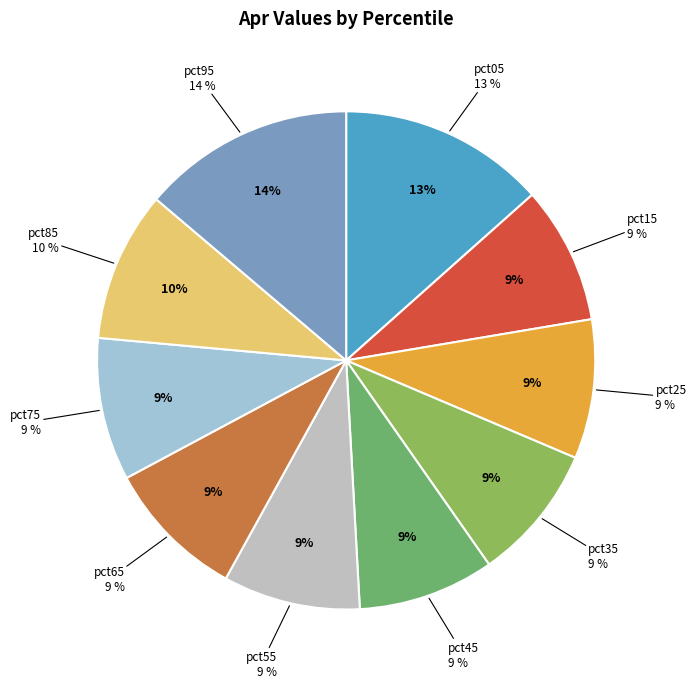

Count the number of slices in the pie.

10